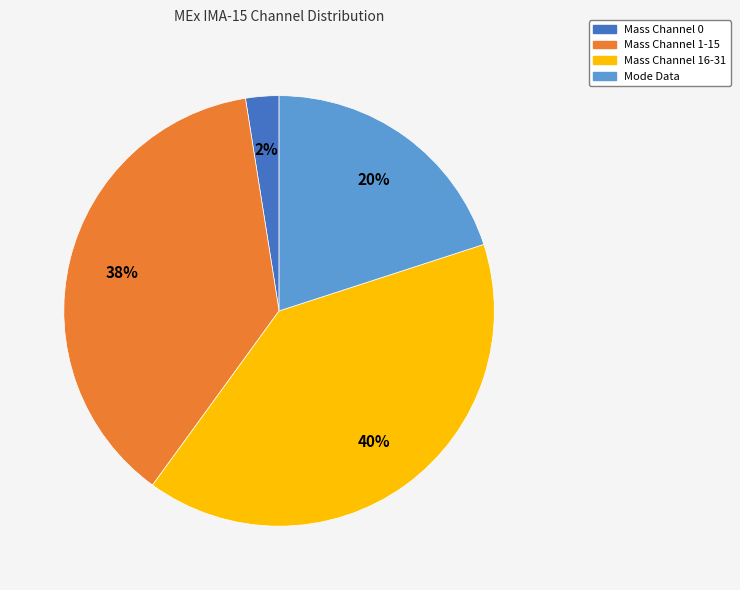

To the nearest percent, what is the average slice percentage?

25%